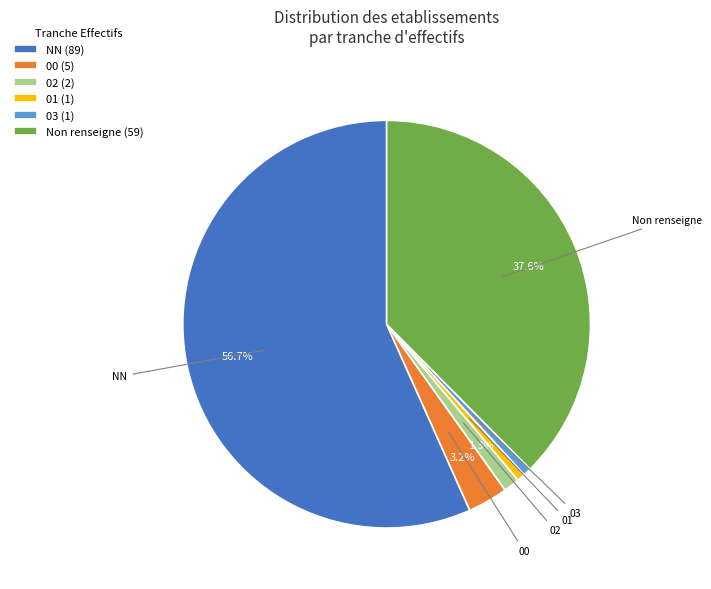

Which slice is the largest?

NN (89)